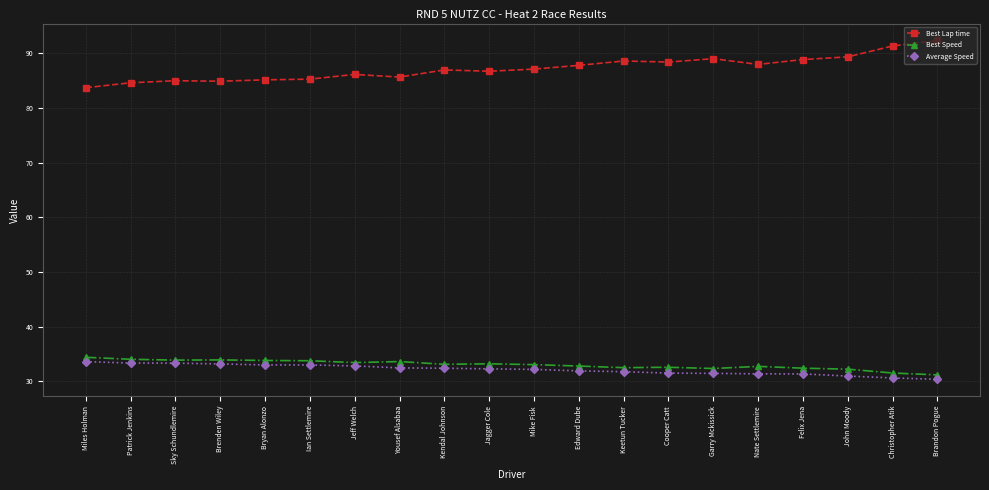

What is the label of the 13th point from the left?

Keetun Tucker